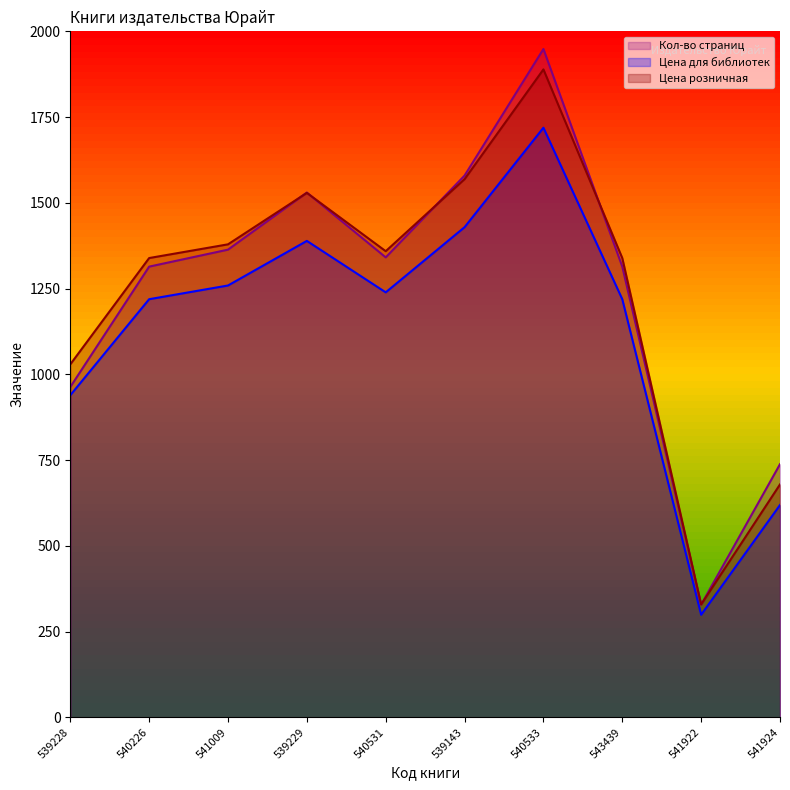

How many times do Цена розничная and Кол-во страниц cross each other?

5